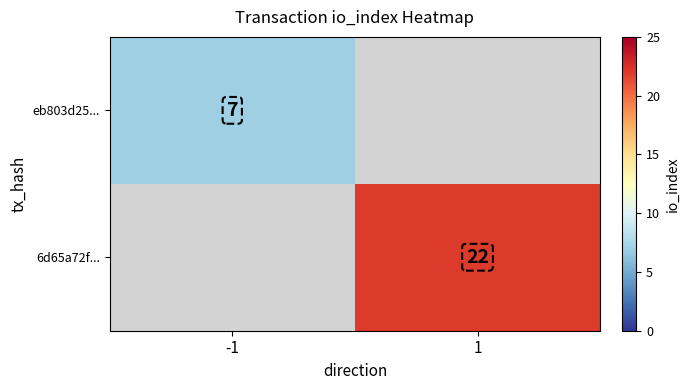

Count the number of categories in the chart.

2